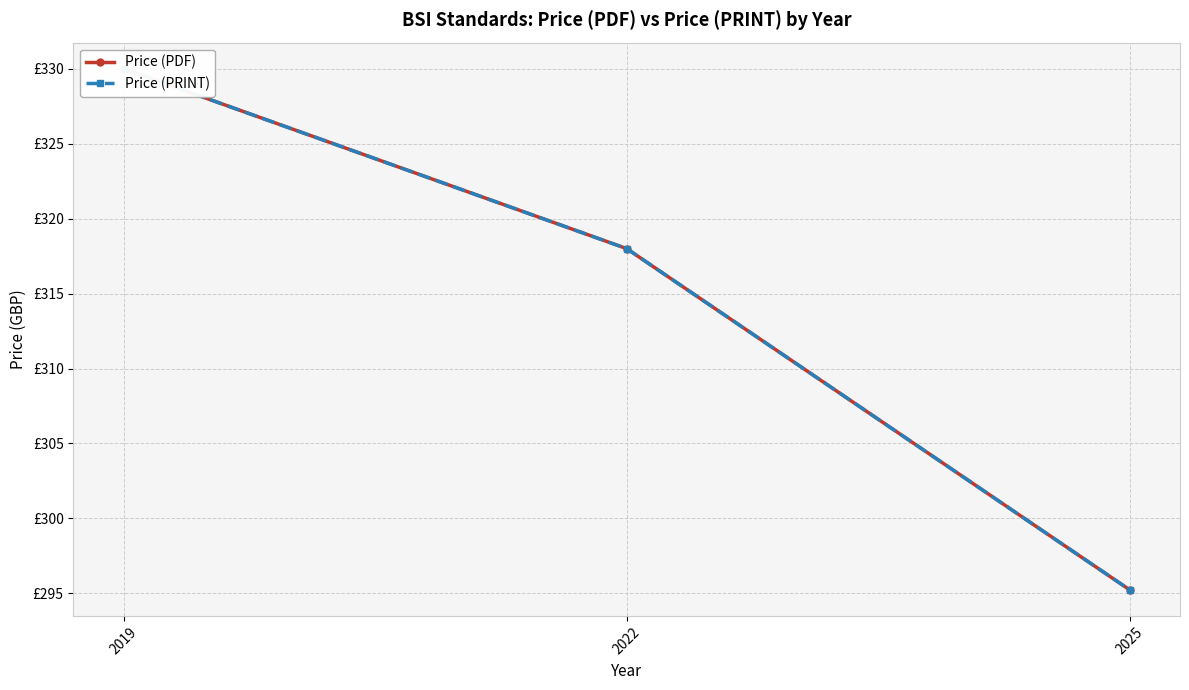

What is the value of the Price (PRINT) point at the 2nd from the left?

318.0